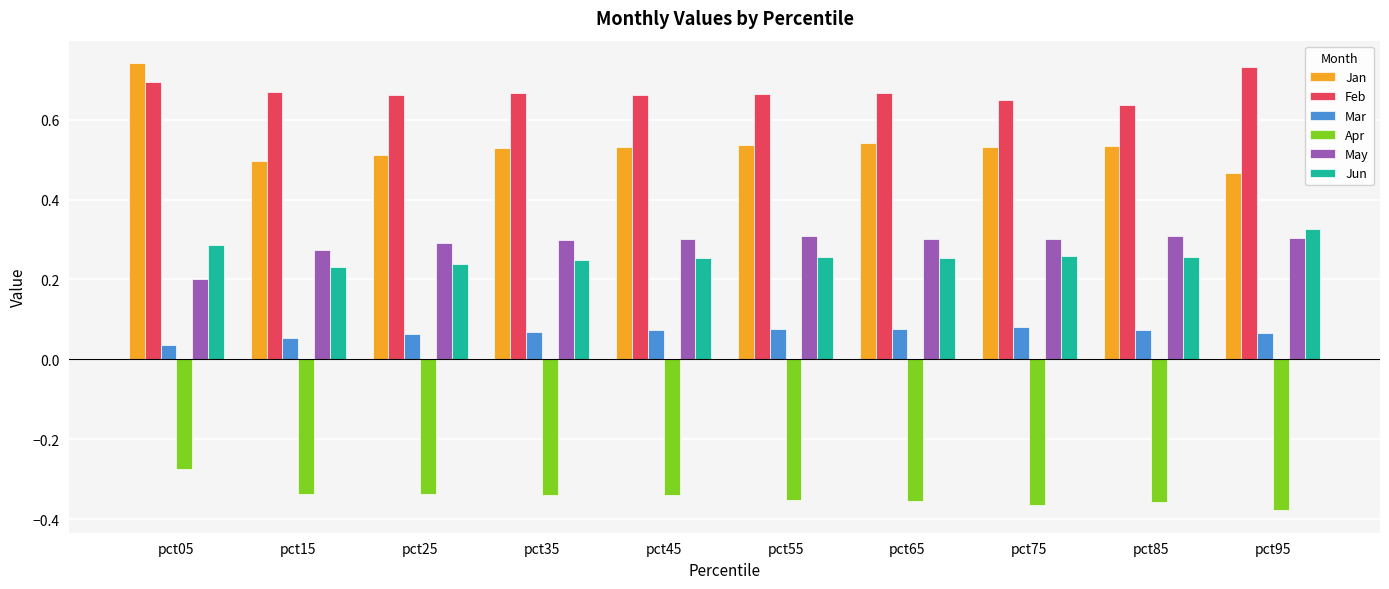

Which series has the largest range (max minus min)?

Jan